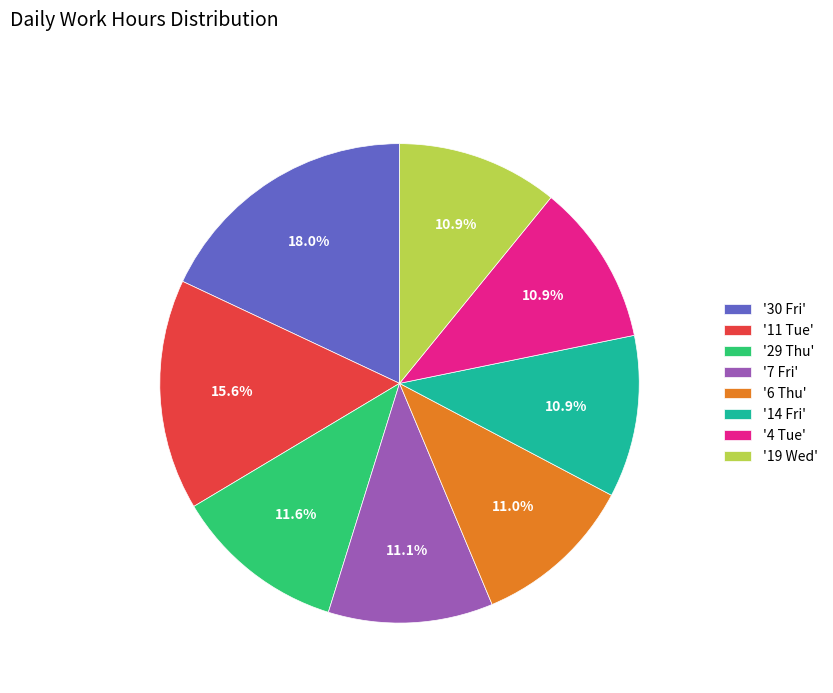

Combined, what portion of the pie is '11 Tue' and '30 Fri'?

33.6%